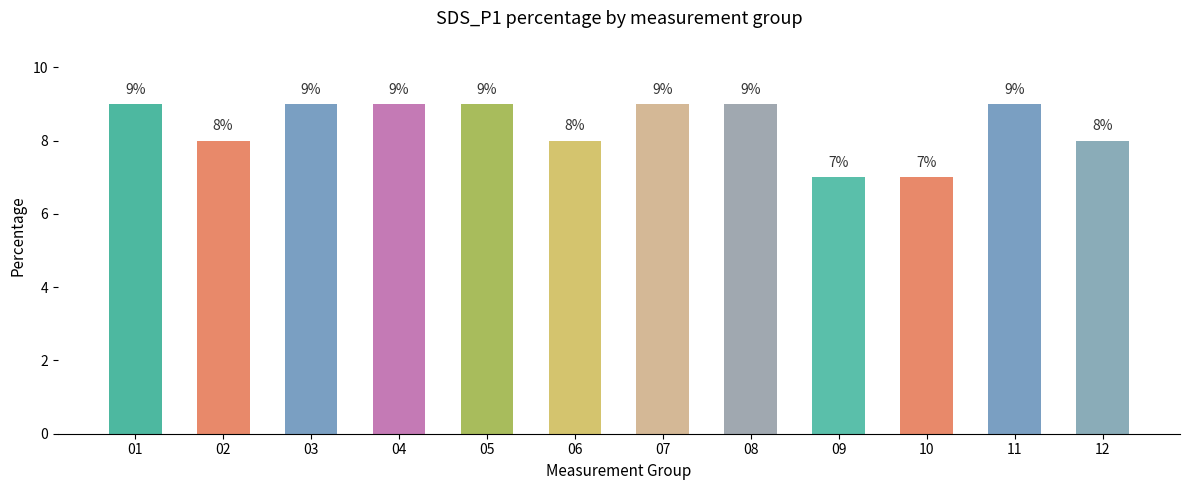

What is the maximum value shown in the chart?

9